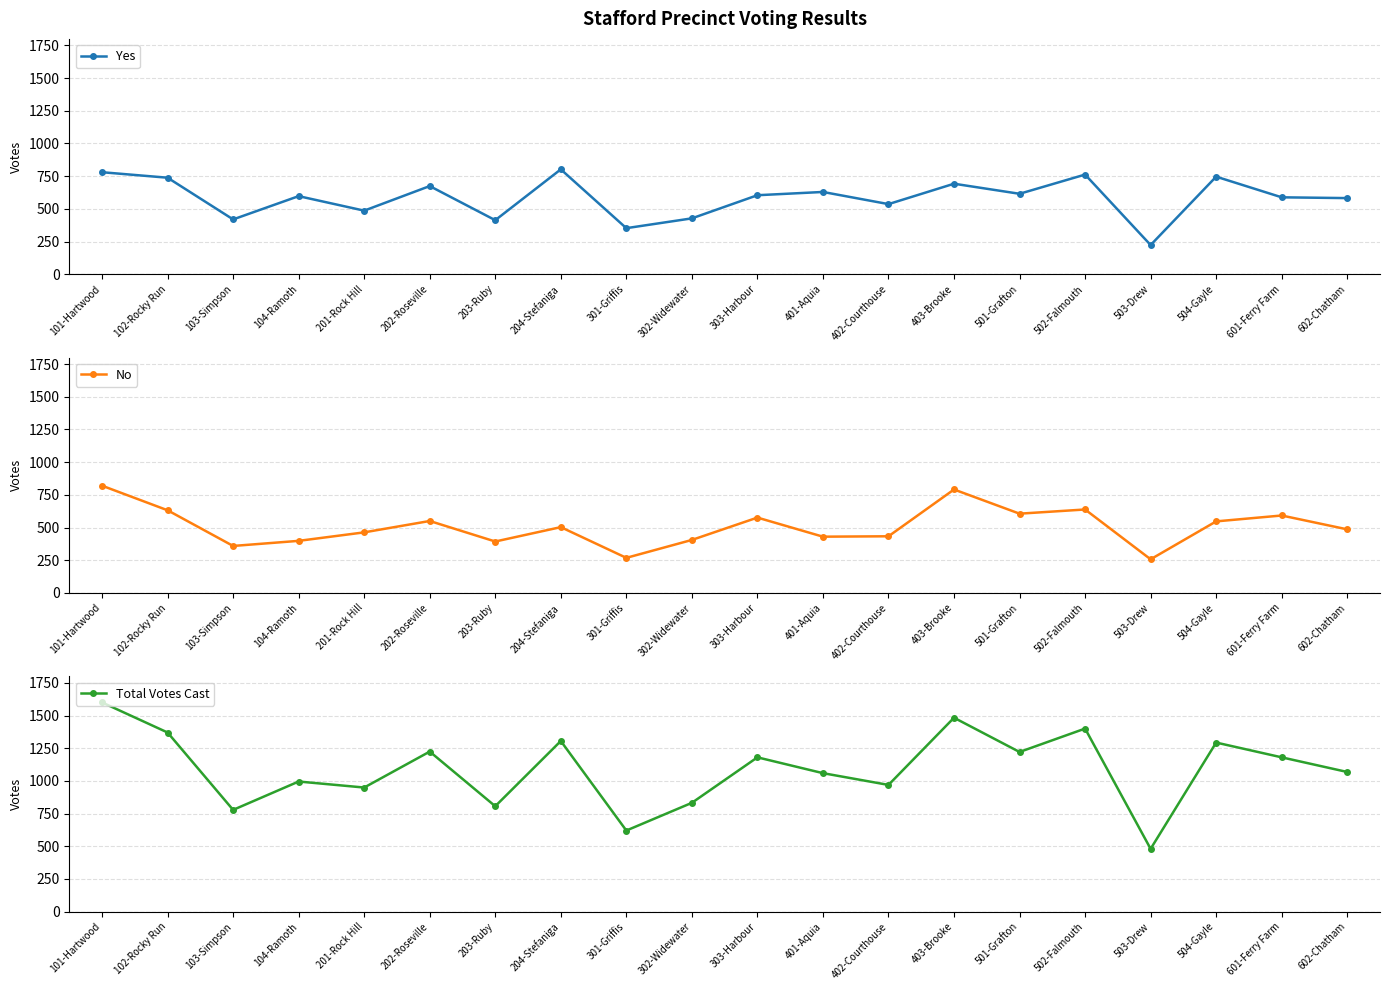

At which category does Total Votes Cast reach its first local valley?

103-Simpson